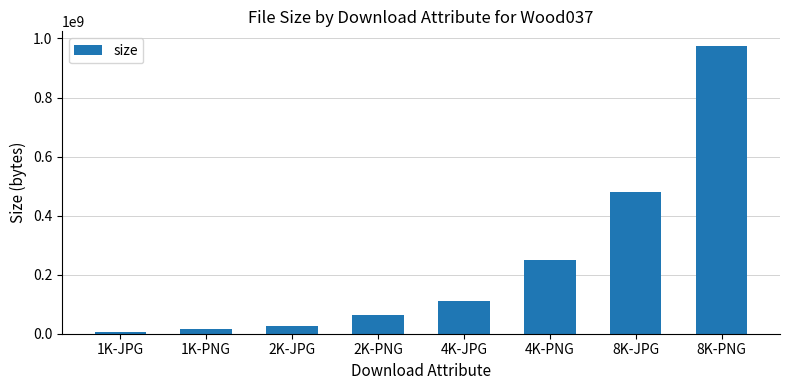

What is the average value?

240815945